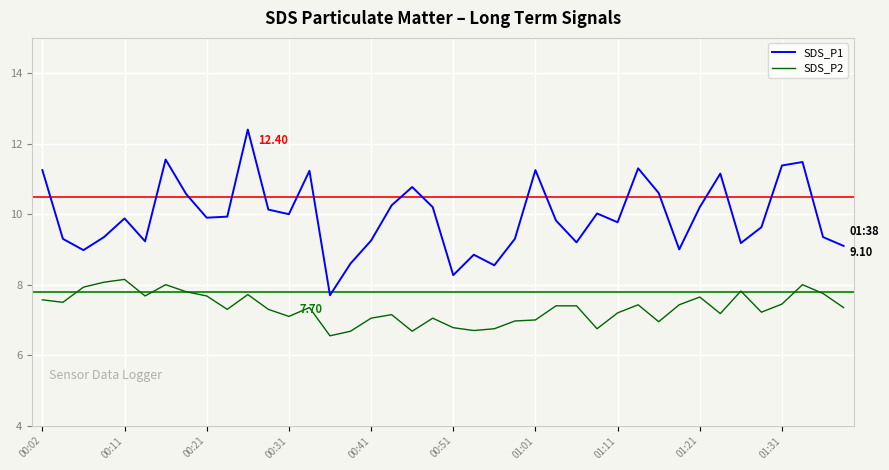

What is the maximum value for SDS_P2?

8.2